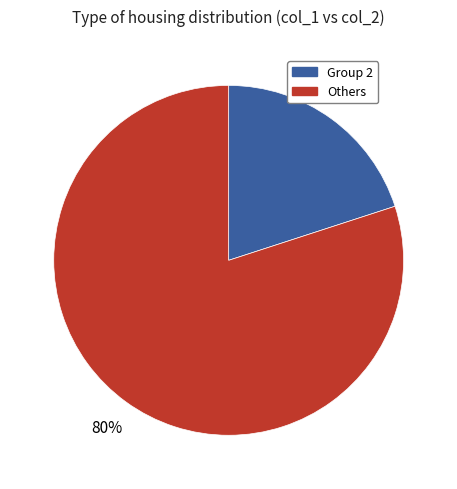

Does any single category account for the majority?

Yes